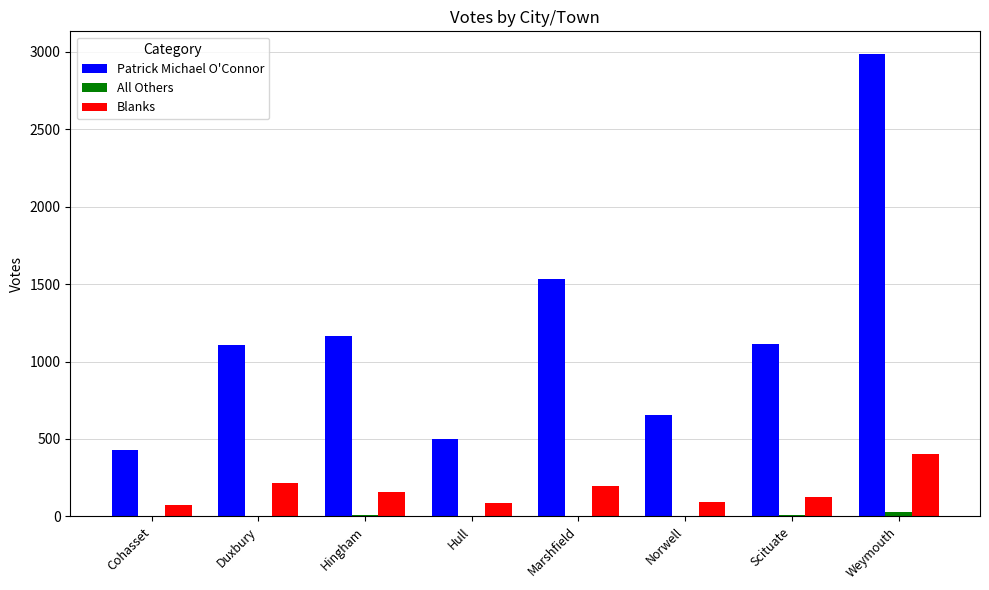

What is the difference between the Blanks values at Marshfield and Weymouth?

205